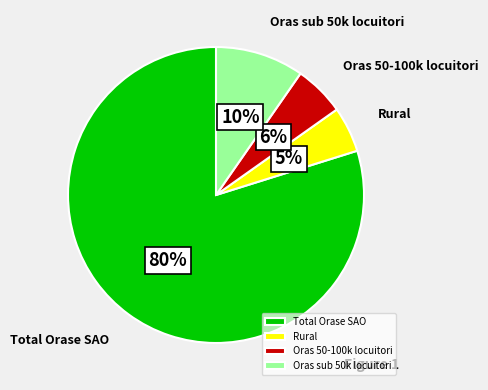

To the nearest percent, what percentage of the pie is Oras 50-100k locuitori?

6%